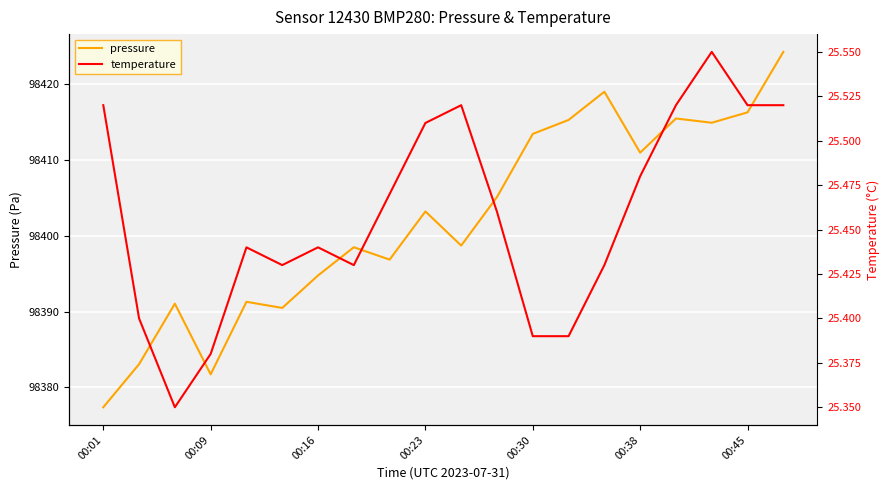

Reading left to right, list all the values displayed in this chart.

pressure: 98377.4	98383.1	98391.0	98381.7	98391.3	98390.5	98394.8	98398.5	98396.8	98403.2	98398.7	98405.1	98413.4	98415.2	98419.0	98410.9	98415.4	98414.9	98416.2	98424.2
temperature: 25.5	25.4	25.4	25.4	25.4	25.4	25.4	25.4	25.5	25.5	25.5	25.5	25.4	25.4	25.4	25.5	25.5	25.6	25.5	25.5